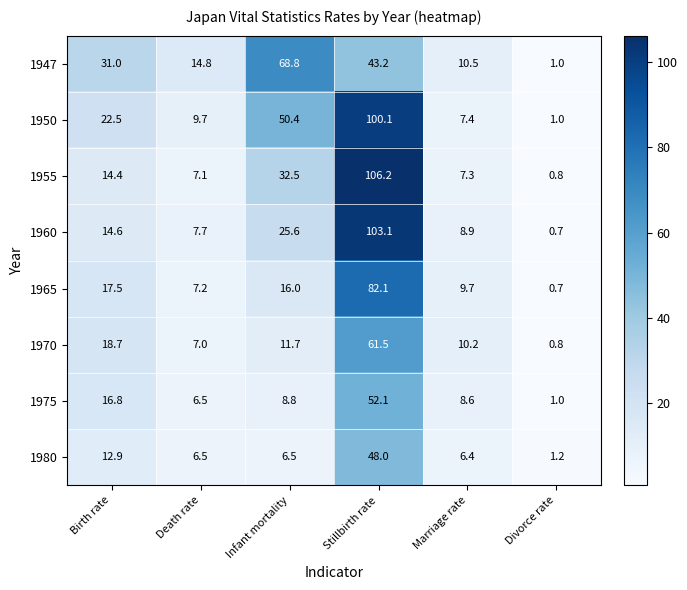

What is the total value across all series at Marriage rate?

69.0